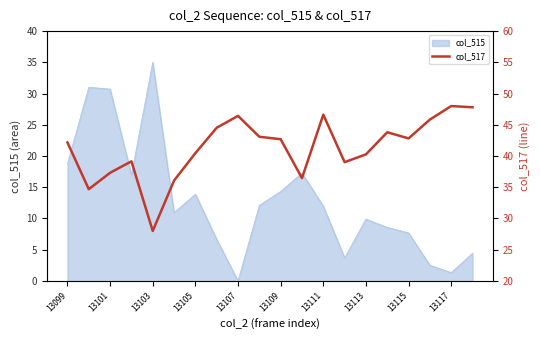

The col_515 series shows 1.3 at 13117. True or false?

True